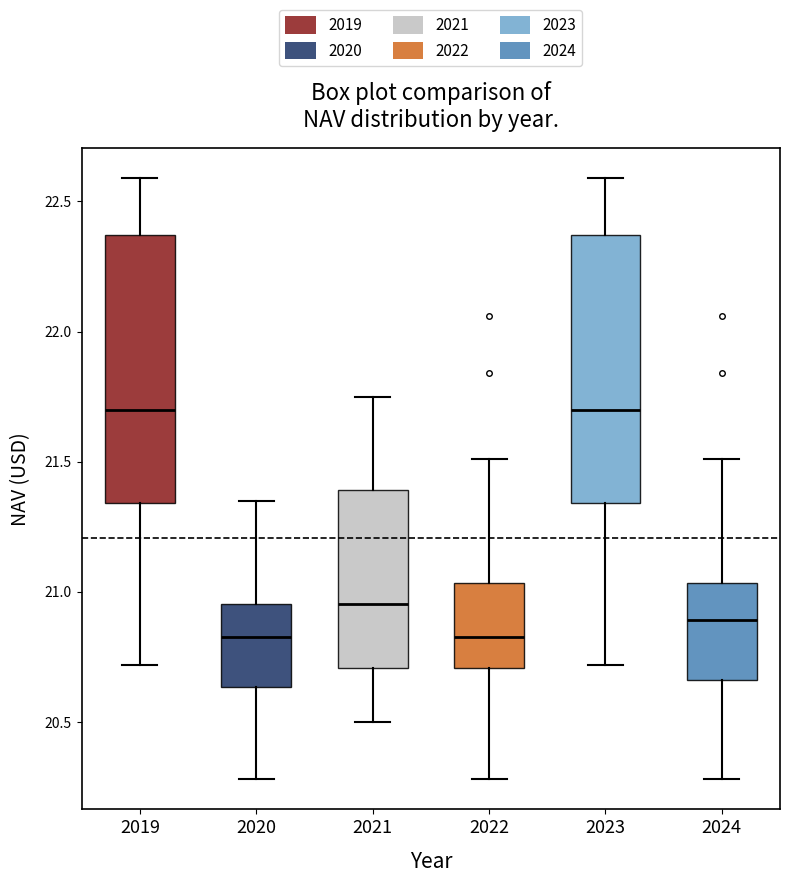

Where does the median line of the box at x = 2024 sit on the y-axis? The values are not printed on the chart, so give them approximately, as read against the axis.

20.90